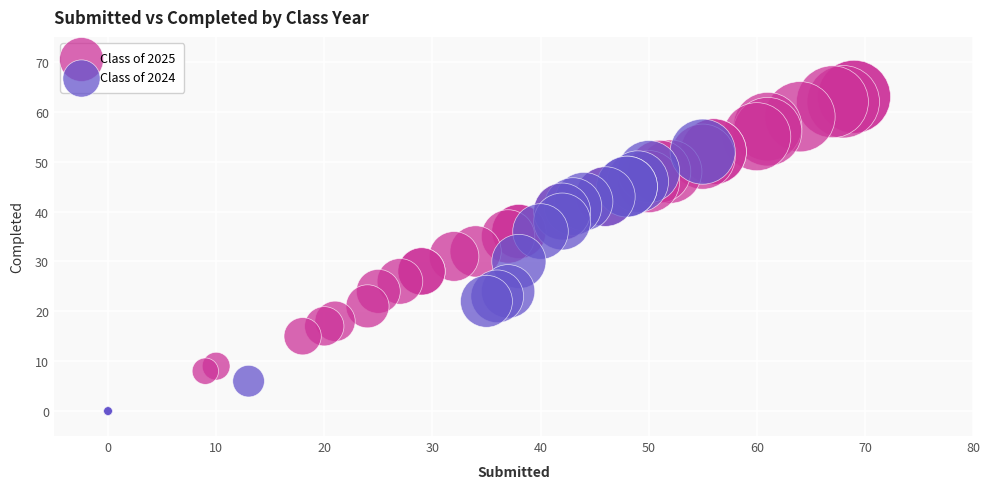

Which series reaches the maximum Y coordinate?

Class of 2025